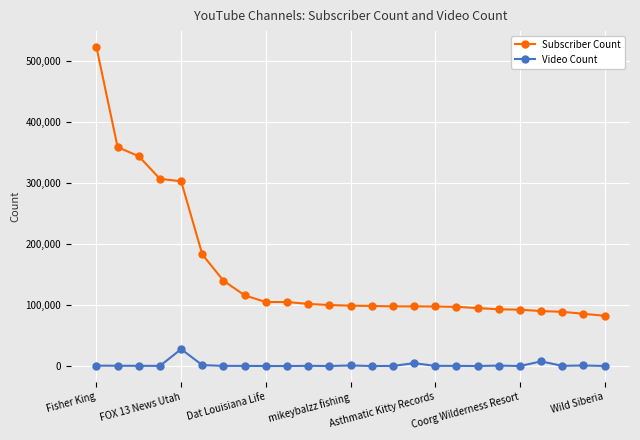

Rank the series by their maximum value, from highest to lowest.

Subscriber Count, Video Count